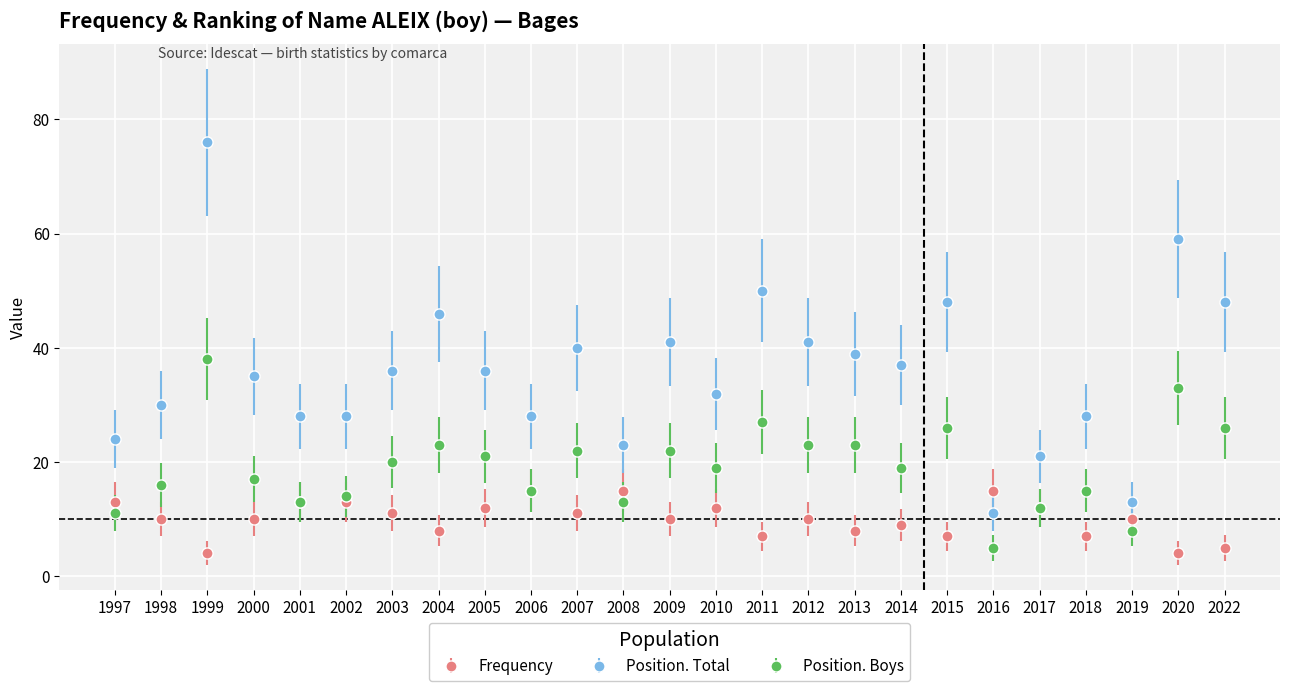

Where is Position. Boys nearest to the value 21?

2005